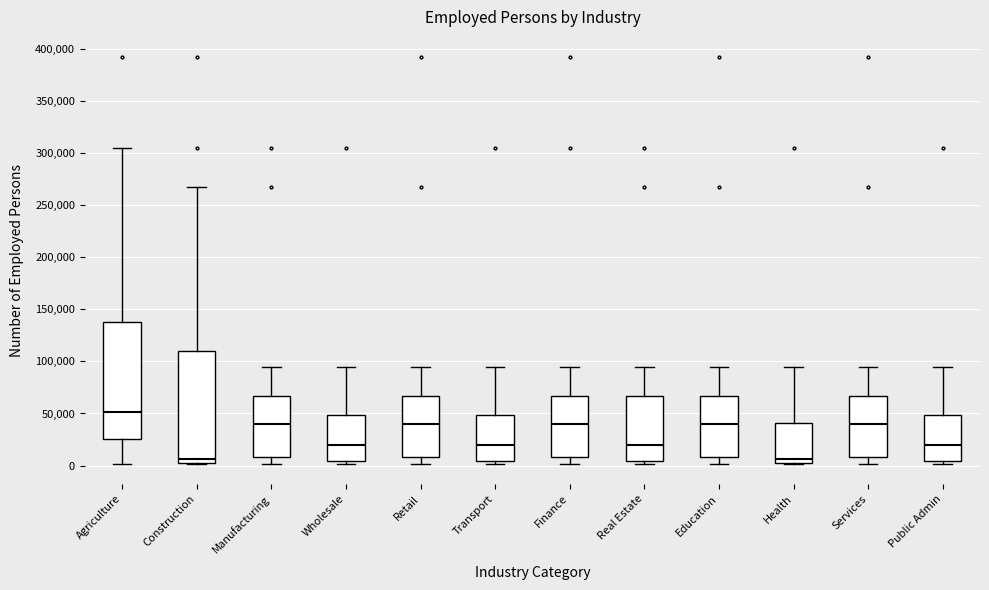

Reading left to right, read every box against the y-axis: the position of its median line, the range the box covers, and the ends of its whiskers. The values are not printed on the chart, so give them approximately, as read against the axis.

Agriculture: median 50000, box 25000 to 140000, whiskers 0 to 305000
Construction: median 5000 (just above the box's lower edge), box 5000 to 110000, whiskers 0 to 265000
Manufacturing: median 40000, box 10000 to 65000, whiskers 0 to 95000
Wholesale: median 20000, box 5000 to 50000, whiskers 0 to 95000
Retail: median 40000, box 10000 to 65000, whiskers 0 to 95000
Transport: median 20000, box 5000 to 50000, whiskers 0 to 95000
Finance: median 40000, box 10000 to 65000, whiskers 0 to 95000
Real Estate: median 20000, box 5000 to 65000, whiskers 0 to 95000
Education: median 40000, box 10000 to 65000, whiskers 0 to 95000
Health: median 5000 (just above the box's lower edge), box 5000 to 40000, whiskers 0 to 95000
Services: median 40000, box 10000 to 65000, whiskers 0 to 95000
Public Admin: median 20000, box 5000 to 50000, whiskers 0 to 95000